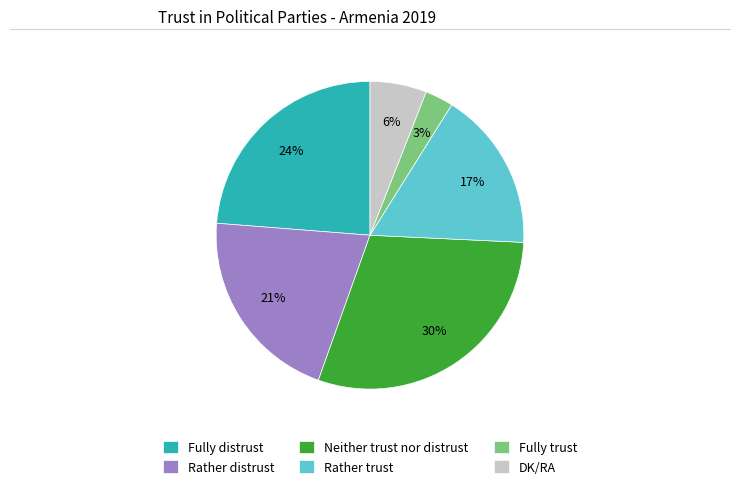

Between Neither trust nor distrust and Fully distrust, which is larger?

Neither trust nor distrust